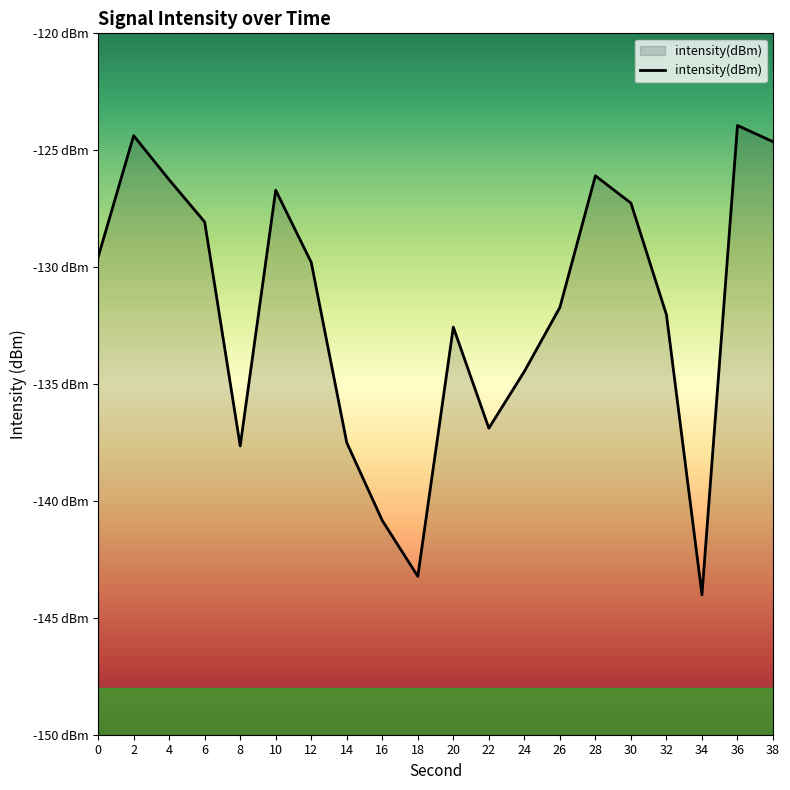

Between 32 and 8, which is larger?

32